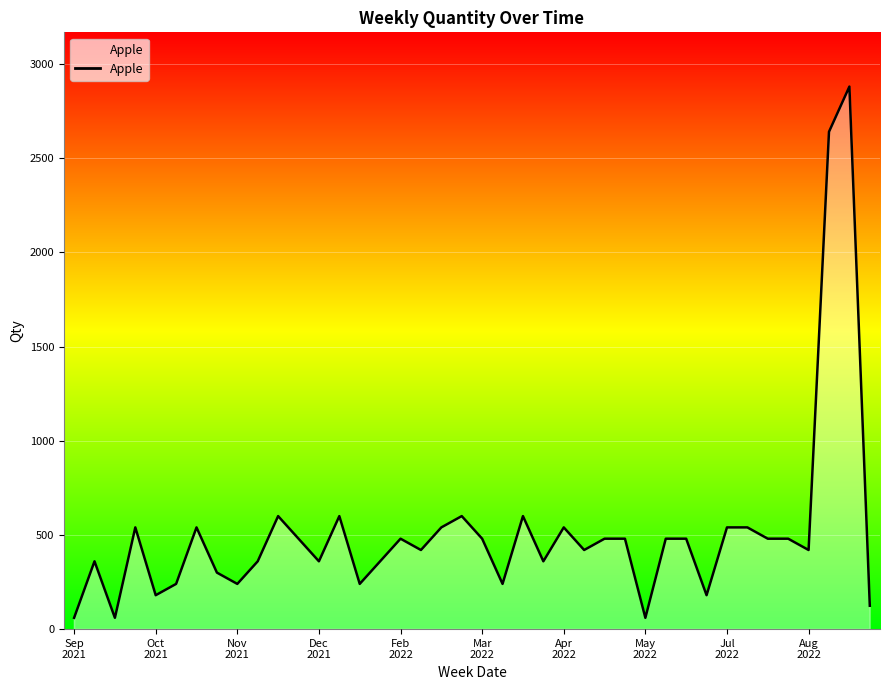

What is the maximum value shown in the chart?

2880